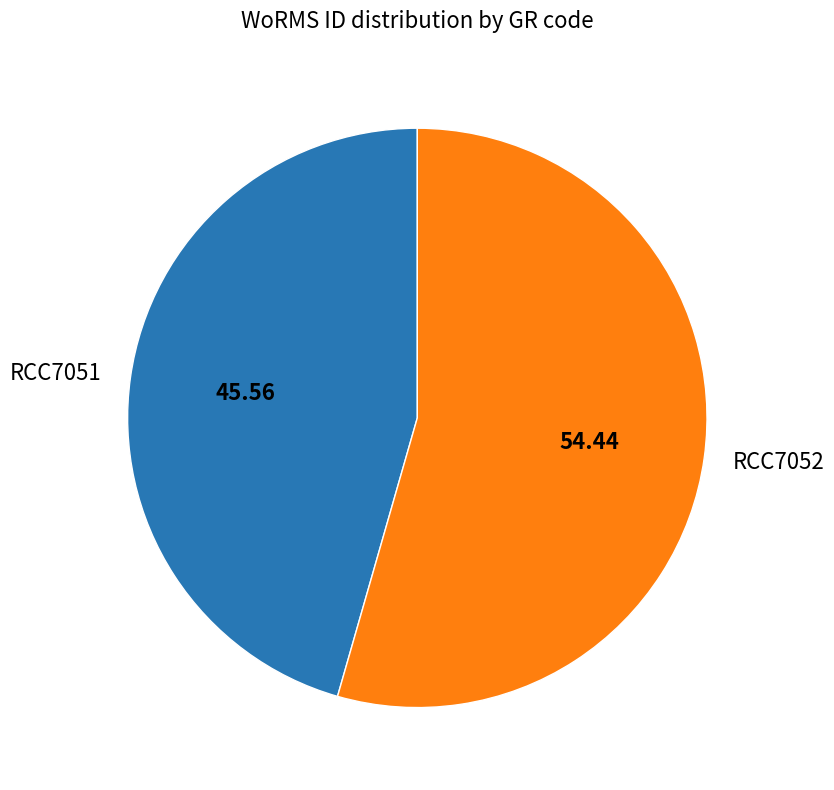

Which has a higher value, RCC7052 or RCC7051?

RCC7052